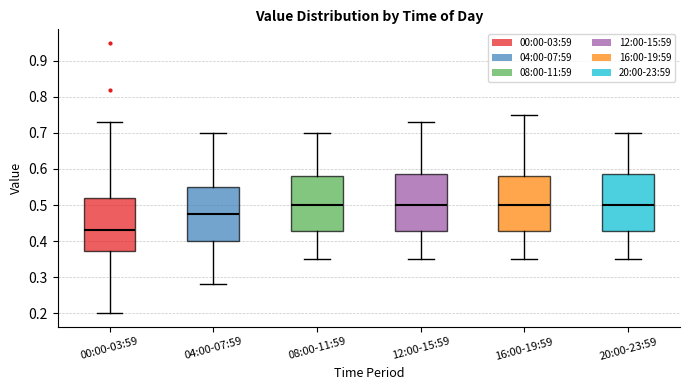

Reading left to right, transcribe this box plot: for each box, give where its median line is, the range the box spans, and where its two whiskers end, as read against the y-axis. The values are not printed on the chart, so give them approximately, as read against the axis.

00:00-03:59: median 0.43, box 0.37 to 0.52, whiskers 0.20 to 0.73
04:00-07:59: median 0.48, box 0.40 to 0.55, whiskers 0.28 to 0.70
08:00-11:59: median 0.50, box 0.43 to 0.58, whiskers 0.35 to 0.70
12:00-15:59: median 0.50, box 0.43 to 0.59, whiskers 0.35 to 0.73
16:00-19:59: median 0.50, box 0.43 to 0.58, whiskers 0.35 to 0.75
20:00-23:59: median 0.50, box 0.43 to 0.59, whiskers 0.35 to 0.70